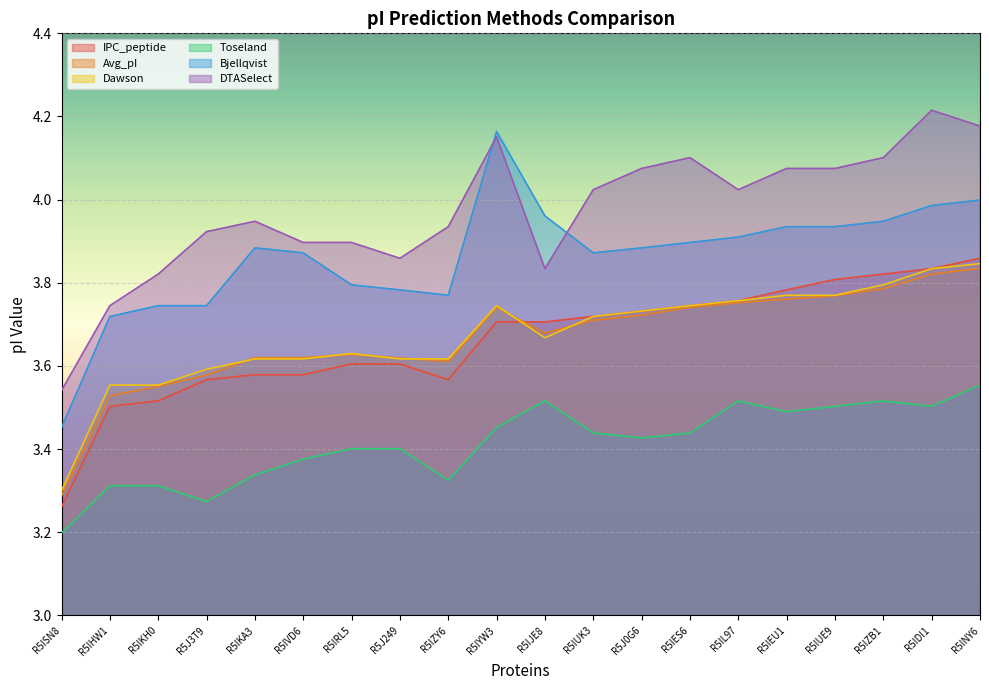

Reading right to left, extract all data points from this chart.

IPC_peptide: 3.9	3.8	3.8	3.8	3.8	3.8	3.7	3.7	3.7	3.7	3.7	3.6	3.6	3.6	3.6	3.6	3.6	3.5	3.5	3.3
Avg_pI: 3.8	3.8	3.8	3.8	3.8	3.8	3.7	3.7	3.7	3.7	3.7	3.6	3.6	3.6	3.6	3.6	3.6	3.6	3.5	3.3
Dawson: 3.8	3.8	3.8	3.8	3.8	3.8	3.7	3.7	3.7	3.7	3.7	3.6	3.6	3.6	3.6	3.6	3.6	3.6	3.6	3.3
Toseland: 3.6	3.5	3.5	3.5	3.5	3.5	3.4	3.4	3.4	3.5	3.5	3.3	3.4	3.4	3.4	3.3	3.3	3.3	3.3	3.2
Bjellqvist: 4.0	4.0	3.9	3.9	3.9	3.9	3.9	3.9	3.9	4.0	4.2	3.8	3.8	3.8	3.9	3.9	3.7	3.7	3.7	3.5
DTASelect: 4.2	4.2	4.1	4.1	4.1	4.0	4.1	4.1	4.0	3.8	4.2	3.9	3.9	3.9	3.9	3.9	3.9	3.8	3.7	3.5